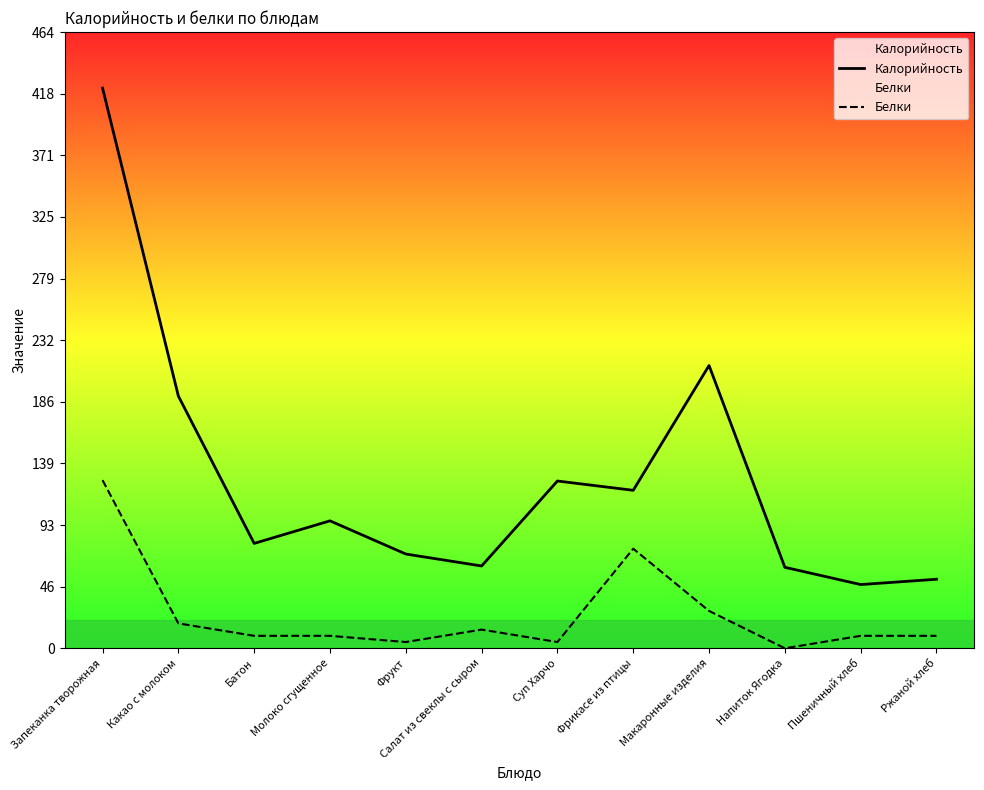

At which category is the sum across all series the highest?

Запеканка творожная